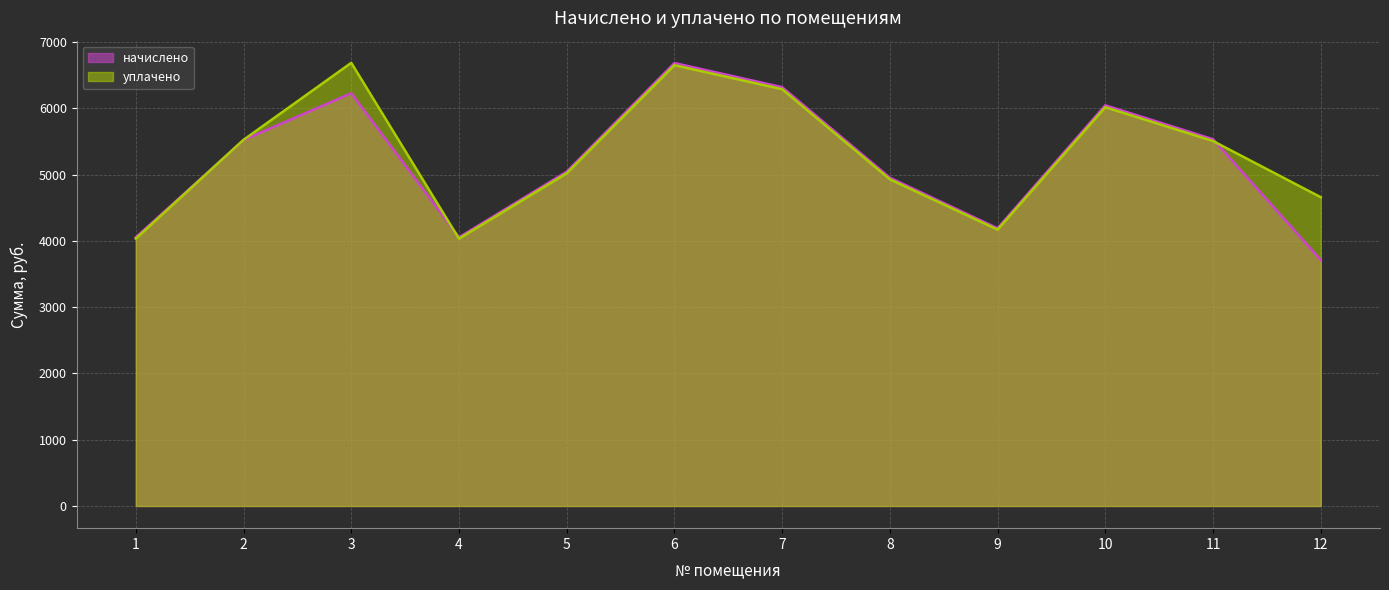

Which series changed the most between 1 and 4?

начислено